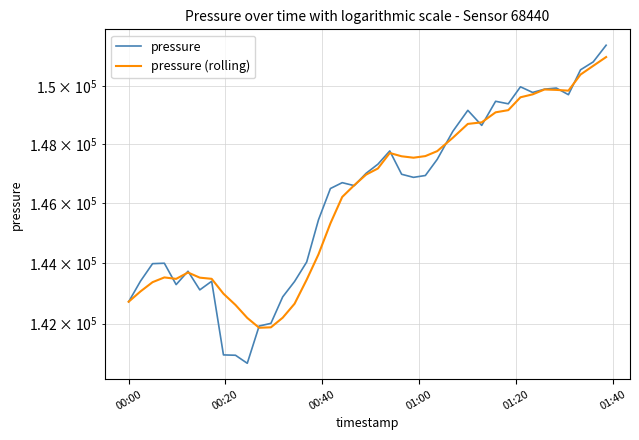

Count the number of data series in this chart.

2